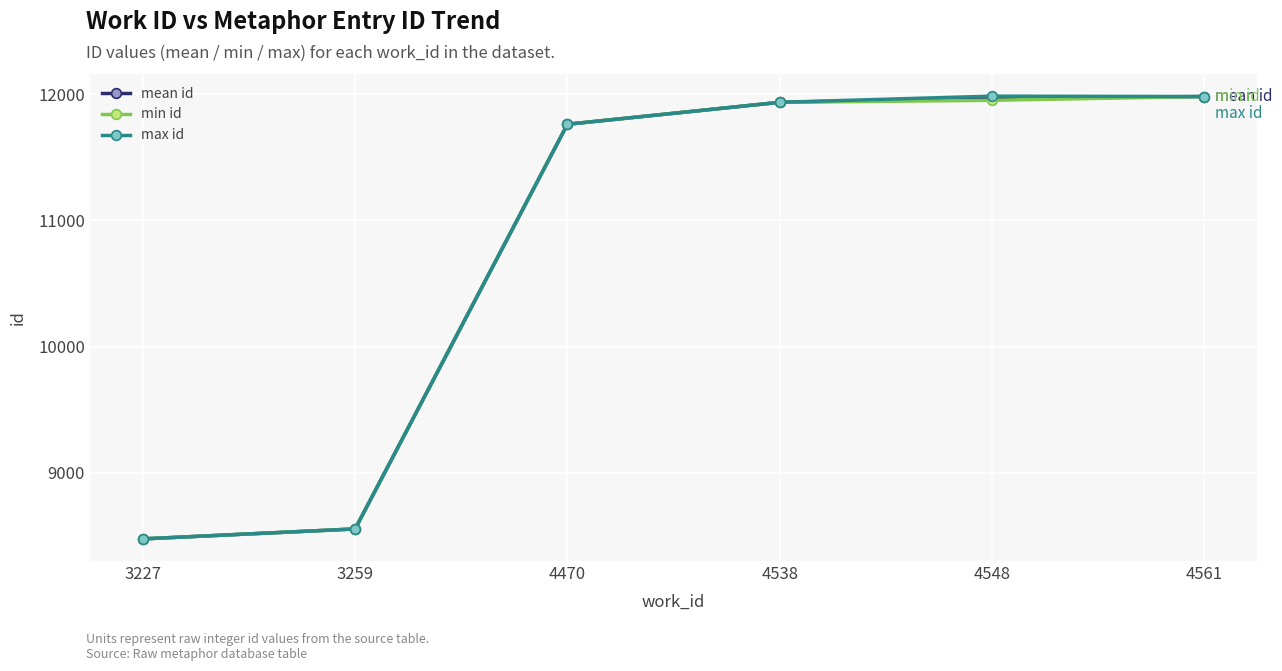

Is this an area chart (filled region under the line)?

No